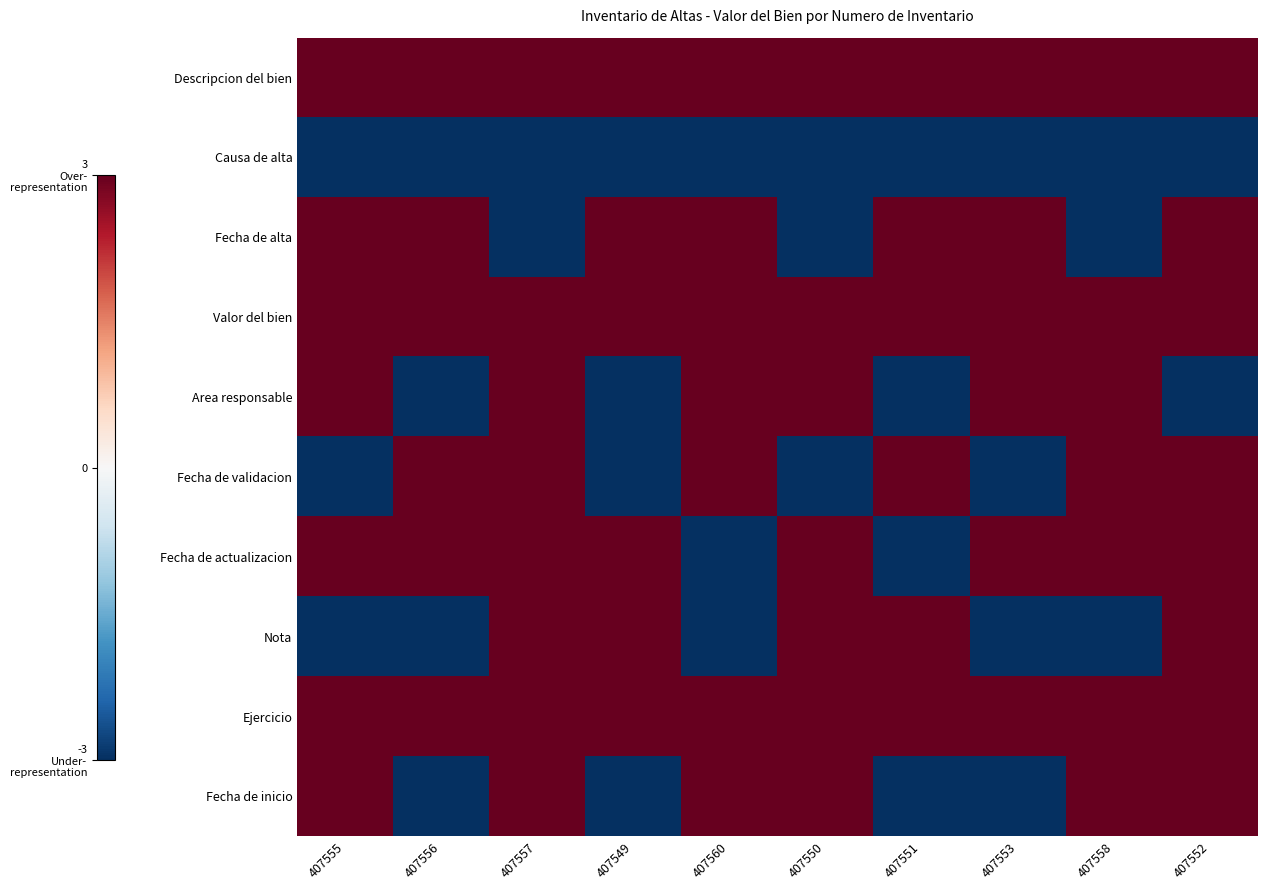

Which category has the highest value across all series?

407555